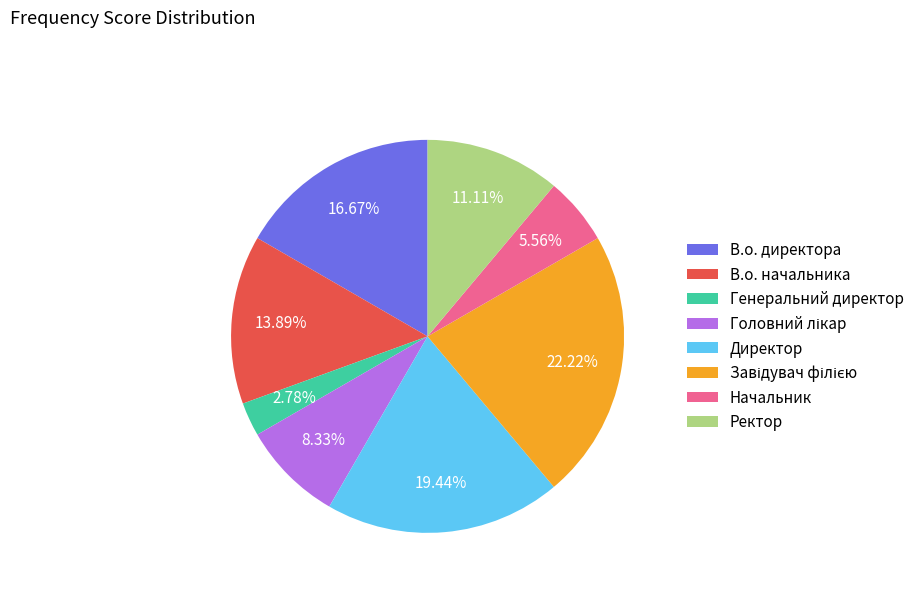

Is there a majority slice in this chart?

No